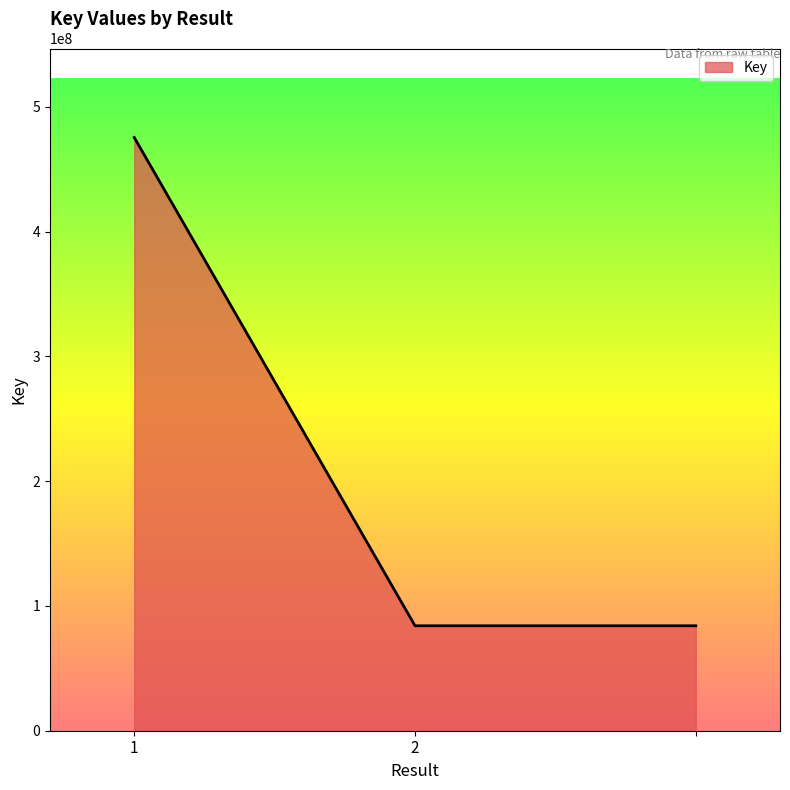

Reading right to left, transcribe all the data shown in this chart.

84098126	84098126	475429910